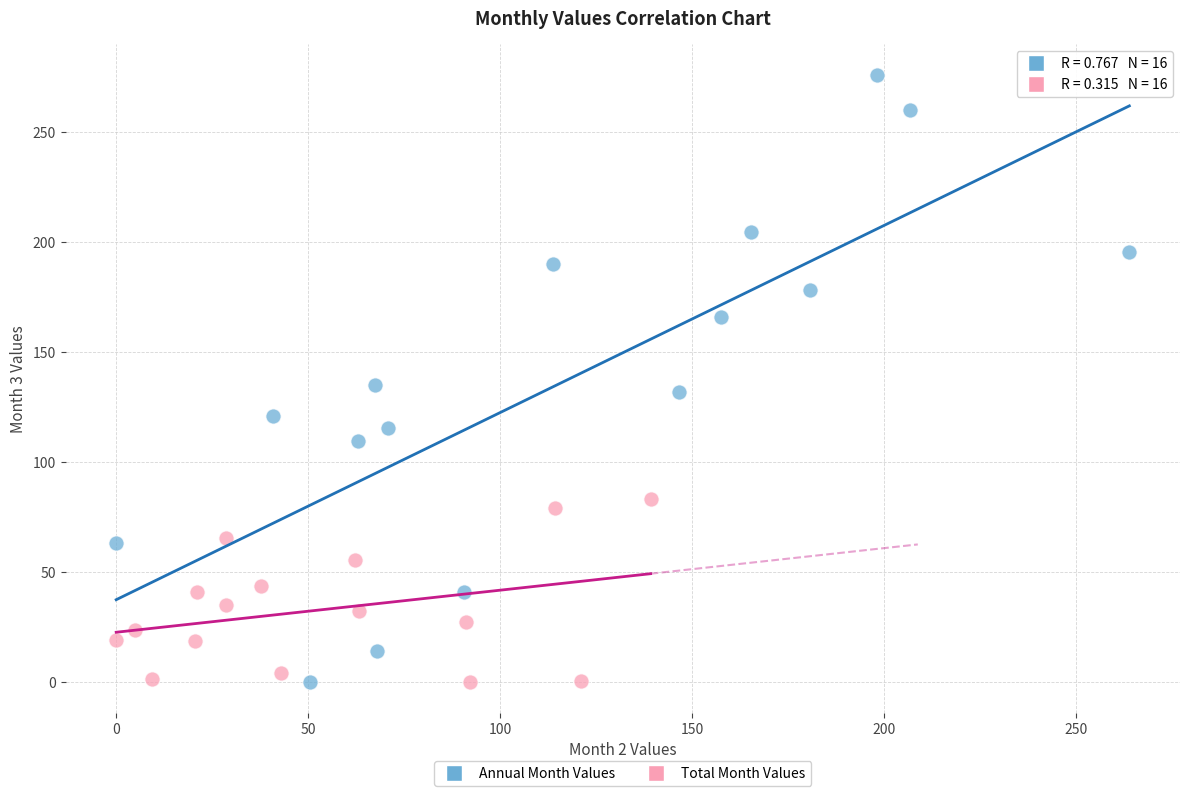

Which series has the largest Y range (max minus min)?

Annual Month Values